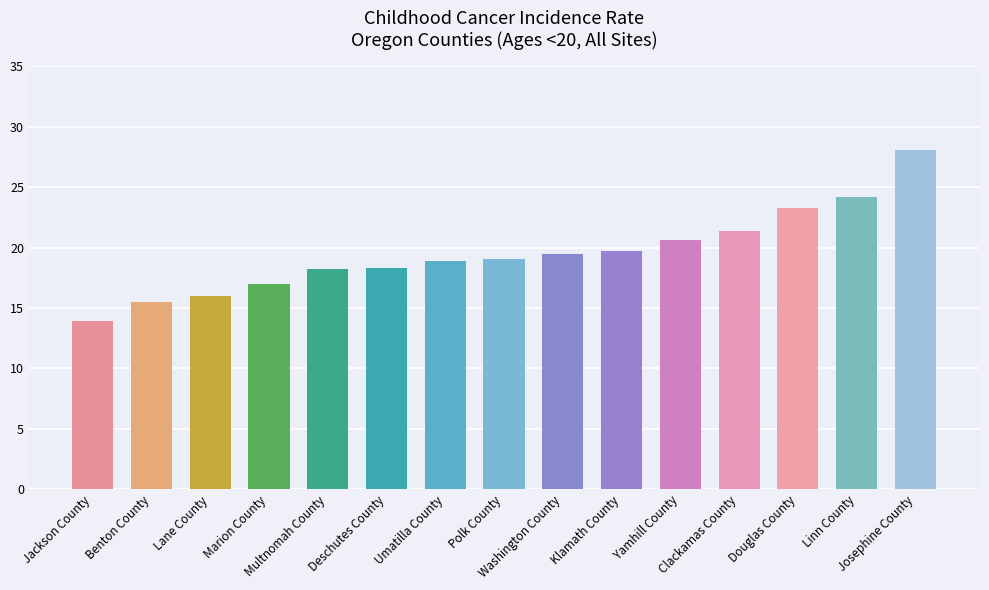

Does the chart contain any negative values?

No